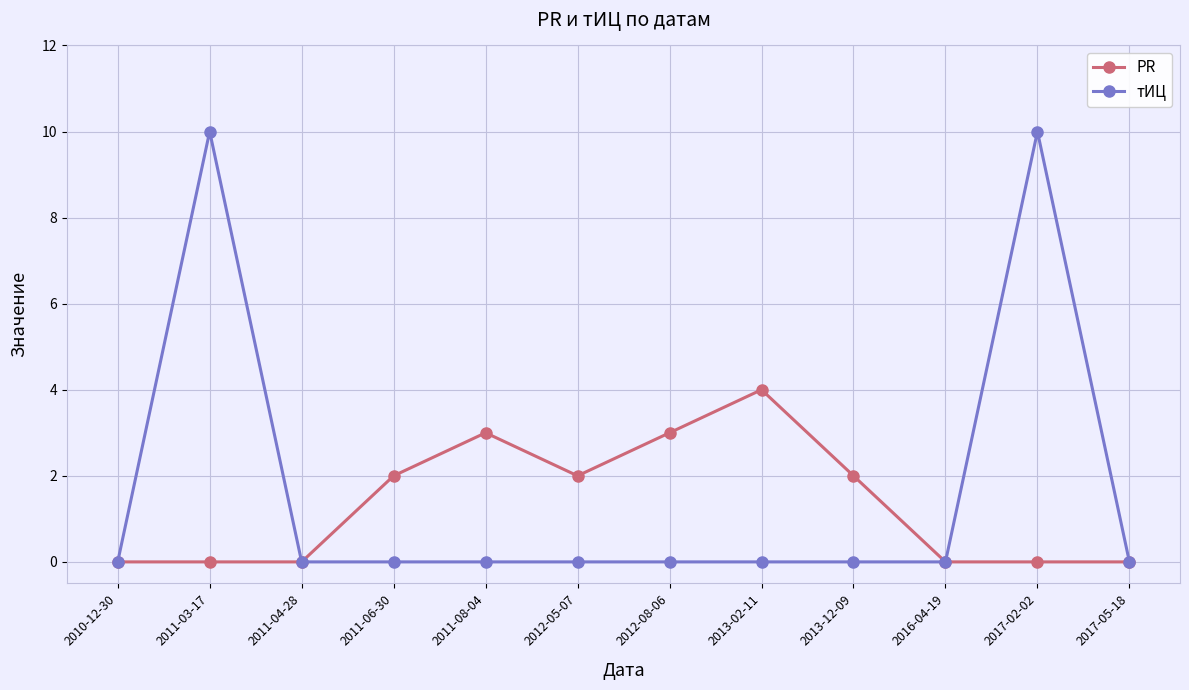

The PR series shows 3 at 2011-06-30. True or false?

False